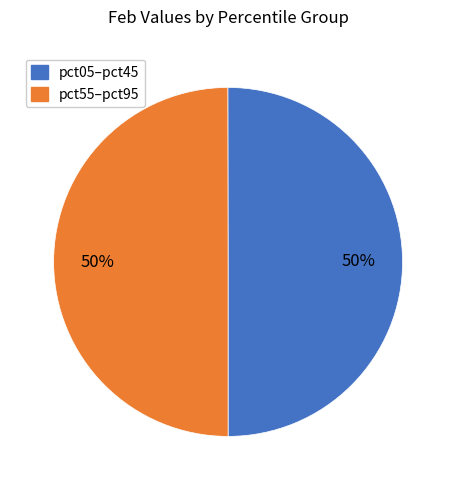

Count the number of slices in the pie.

2